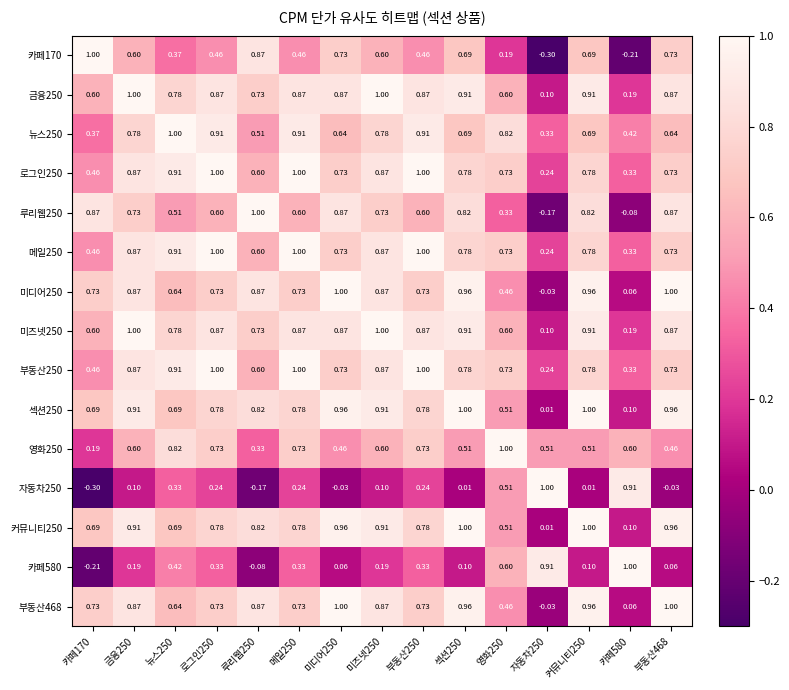

How many categories are shown in the chart?

15